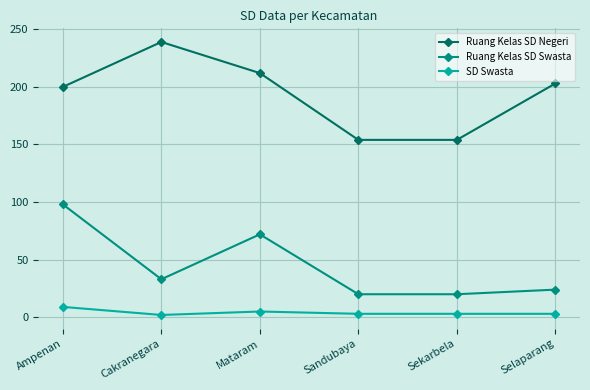

True or false: SD Swasta has more than 0 interior local peaks.

True